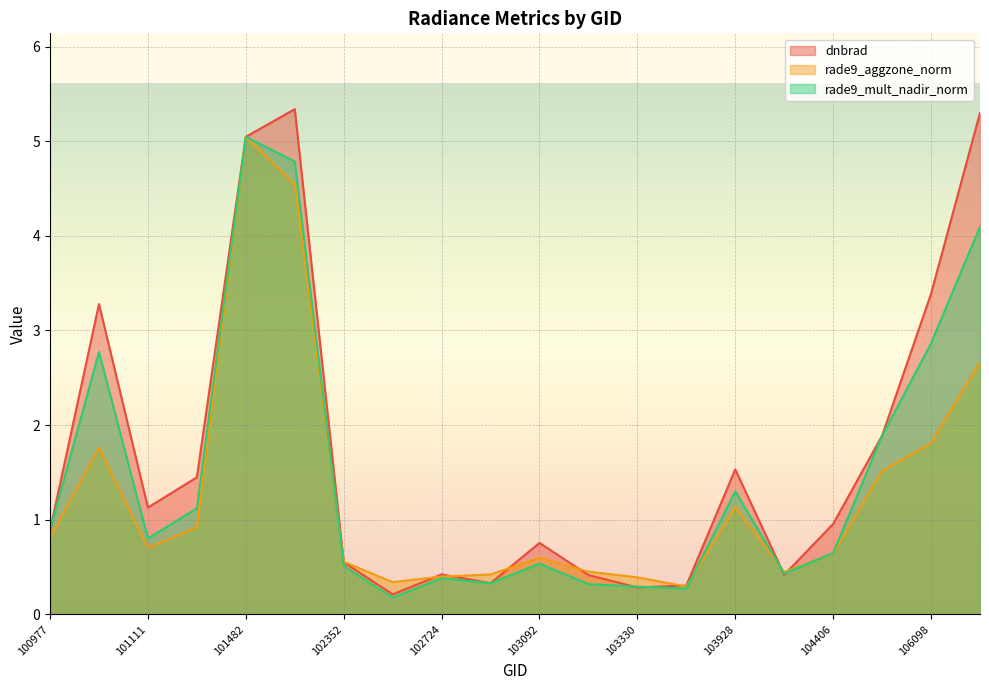

How many intersections are there between rade9_aggzone_norm and rade9_mult_nadir_norm?

4